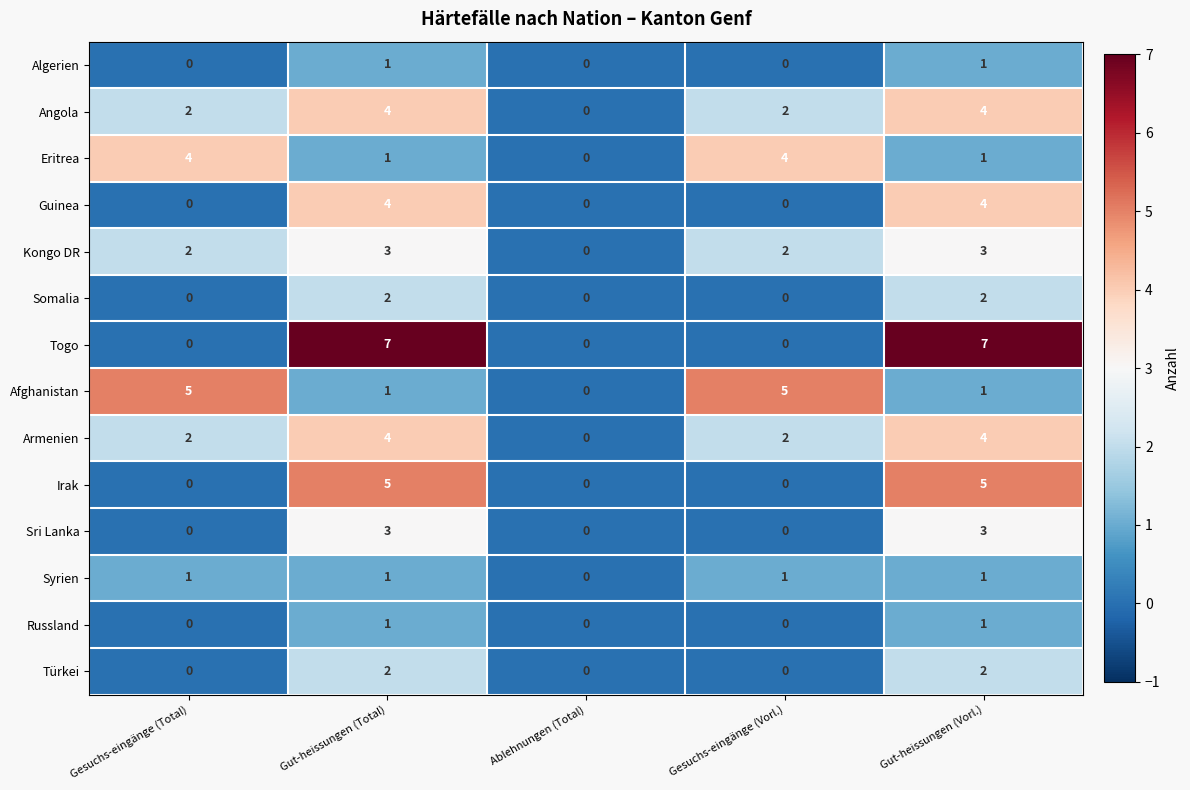

What is the sum of the Armenien values at Gesuchs-eingänge (Total) and Gesuchs-eingänge (Vorl.)?

4